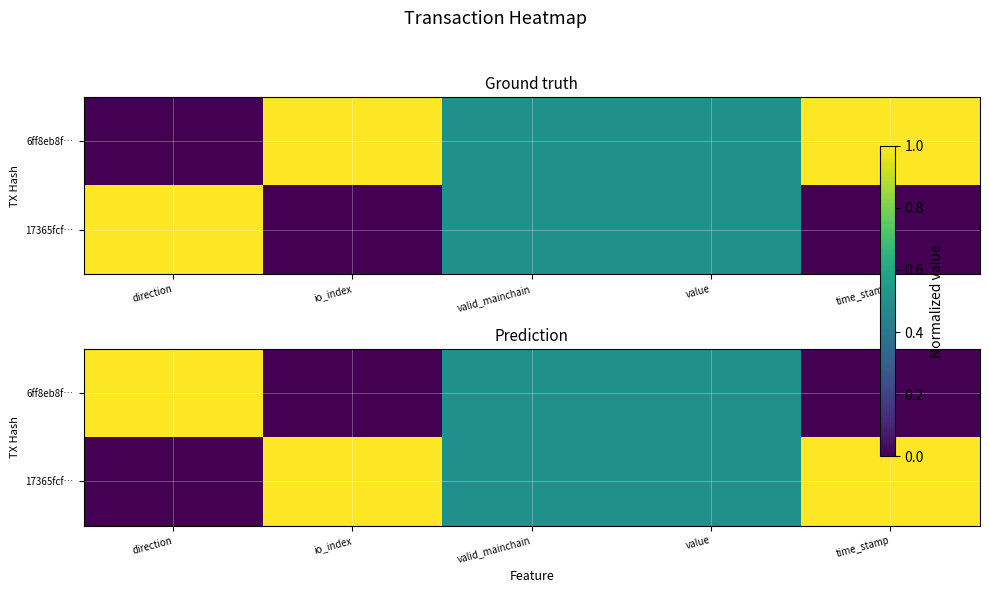

At which label does 6ff8eb8f… reach its peak?

direction